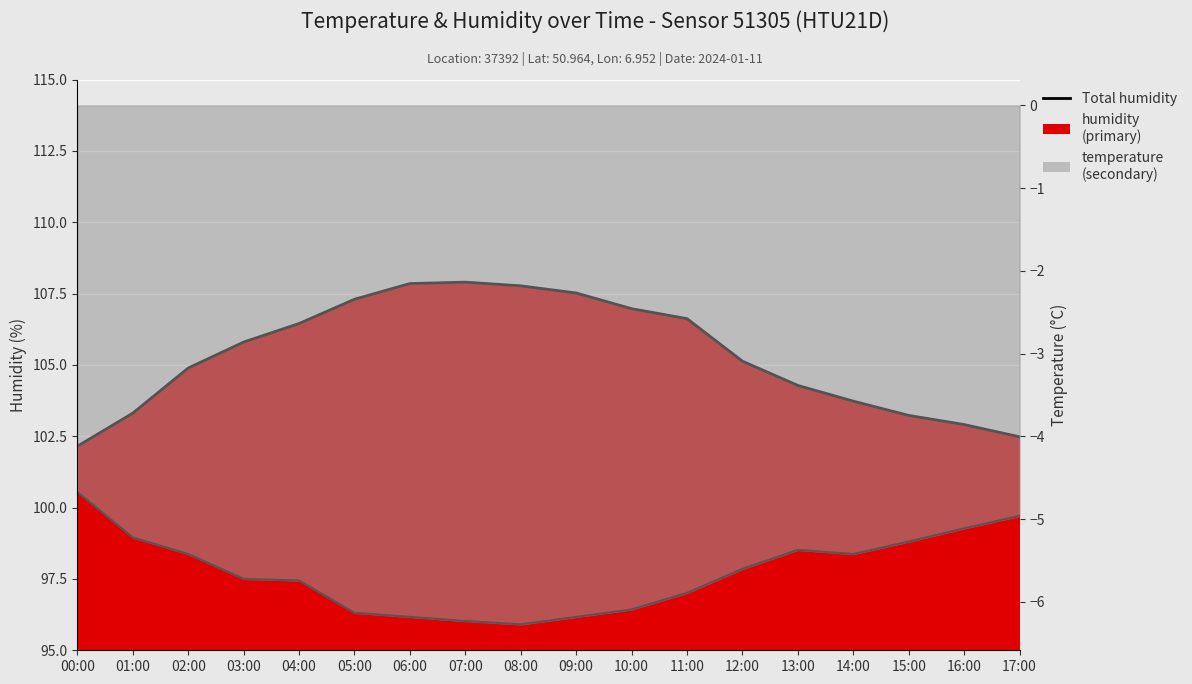

Which series has the largest total across all categories?

humidity